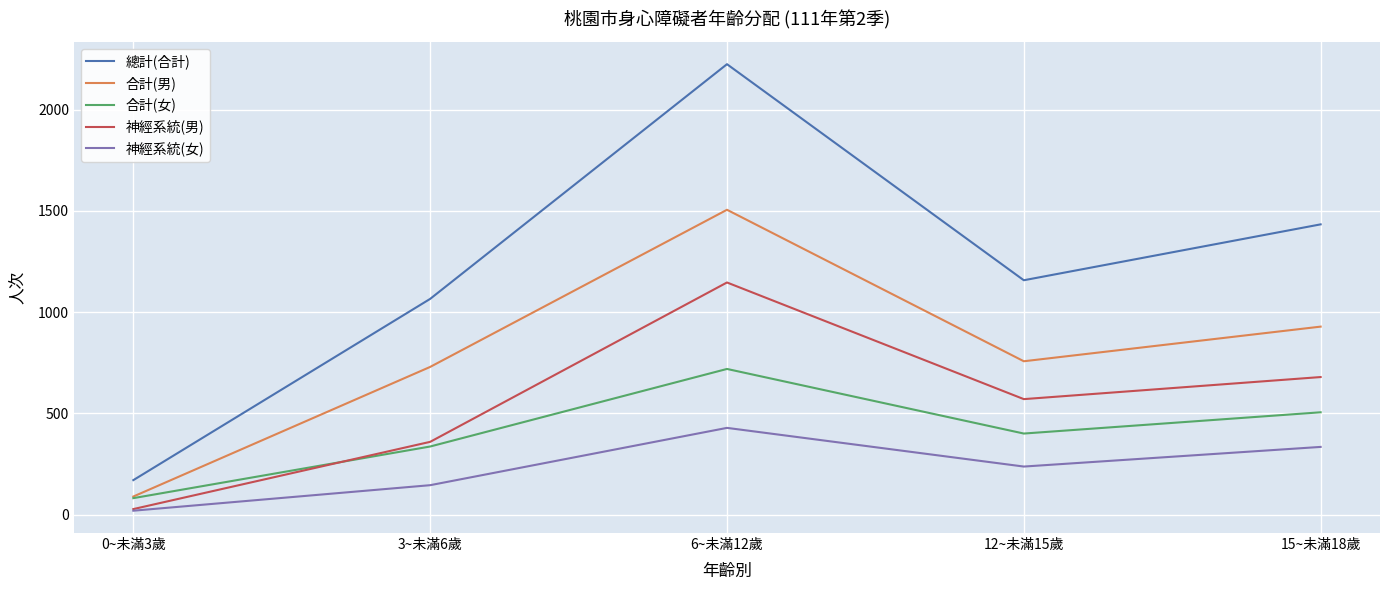

Reading left to right, extract all data points from this chart.

總計(合計): 170	1065	2224	1157	1433
合計(男): 89	729	1505	757	928
合計(女): 81	336	719	400	505
神經系統(男): 27	359	1146	570	679
神經系統(女): 19	145	428	237	334